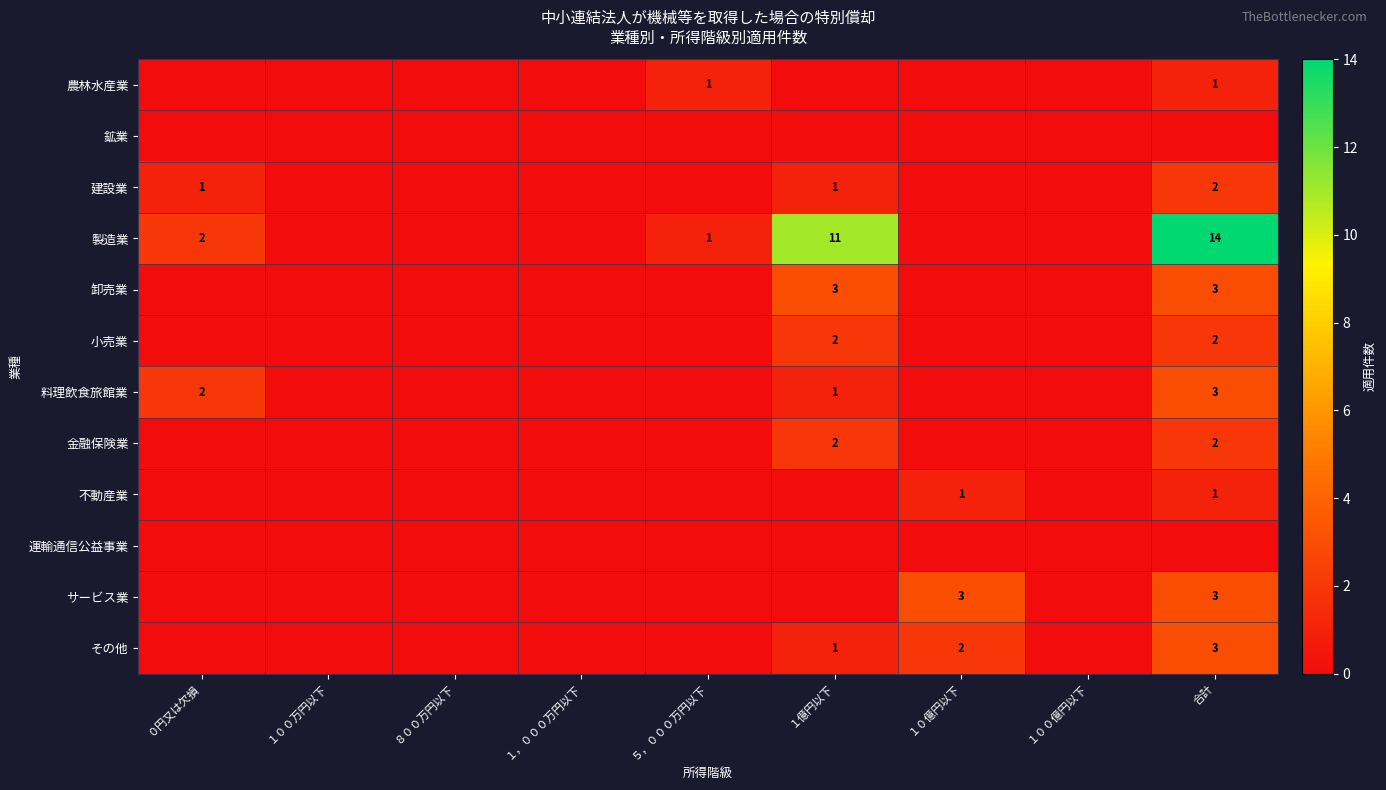

The 農林水産業 series shows 1 at 合計. True or false?

True